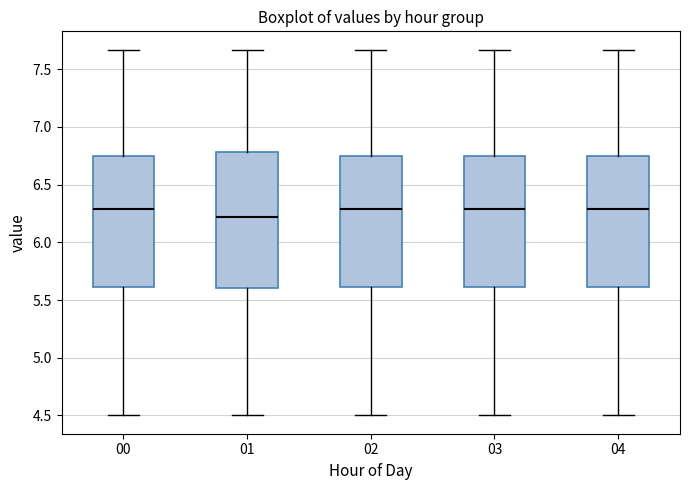

Where does the upper whisker of the box at x = 04 end on the y-axis? The values are not printed on the chart, so give them approximately, as read against the axis.

7.65